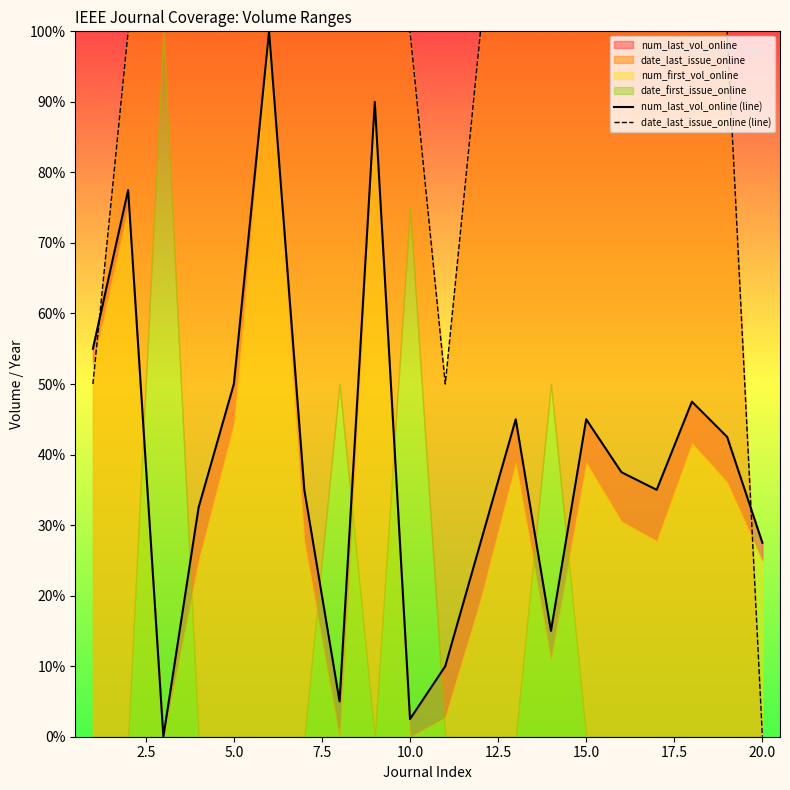

How many lines are shown in the chart?

2